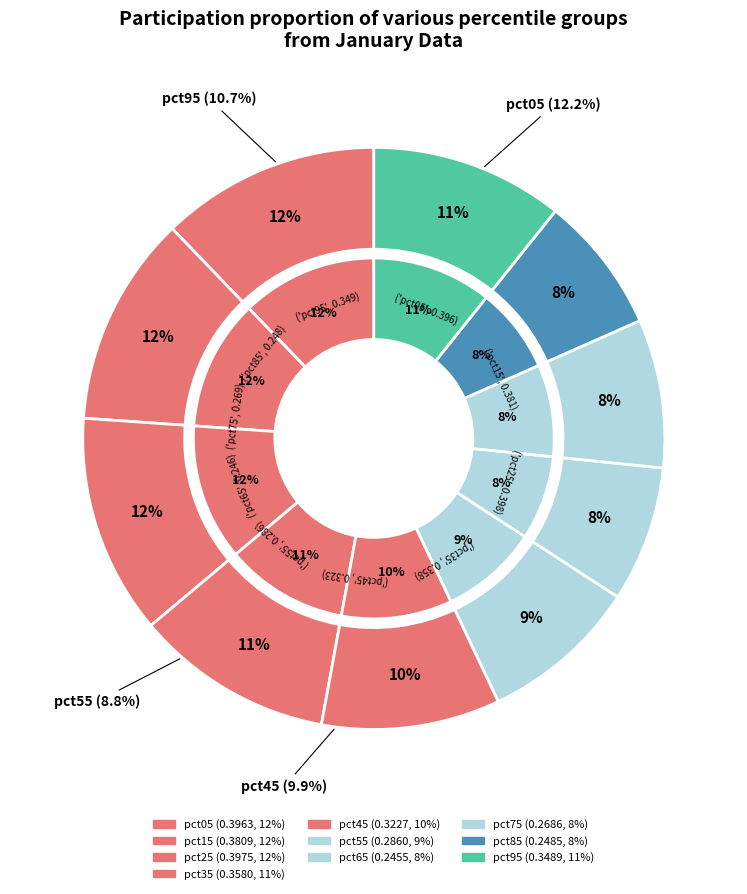

What is the change in value from pct35 to pct55?

-0.1